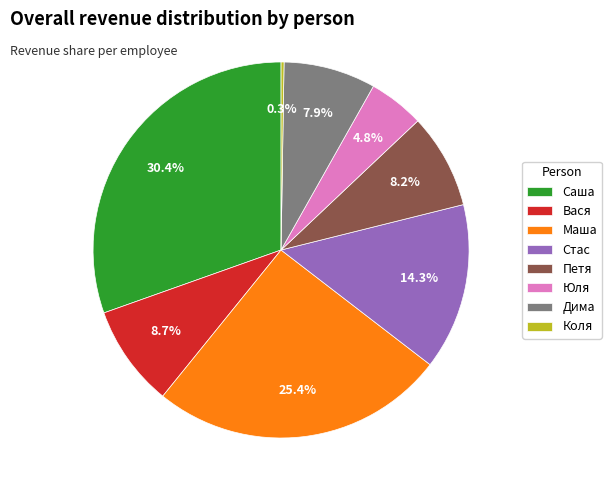

Which slice is the largest?

Саша